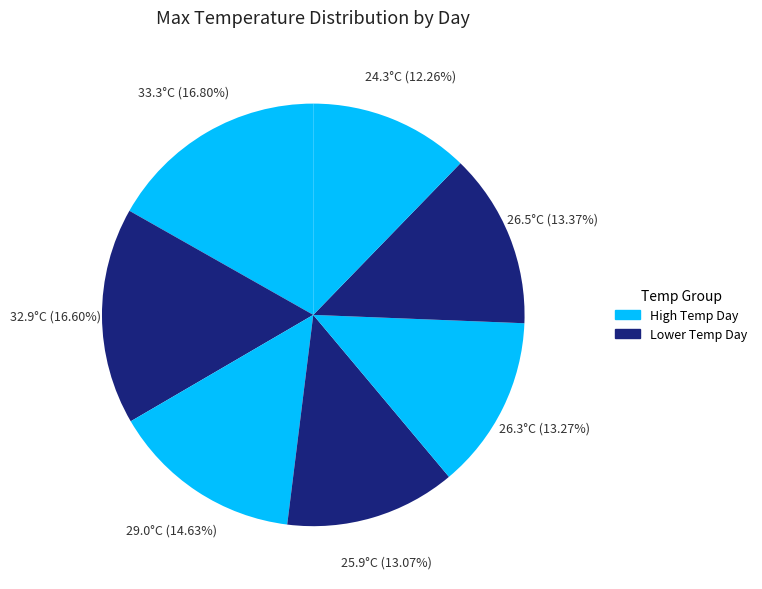

Is there any slice that represents more than half of the pie?

No